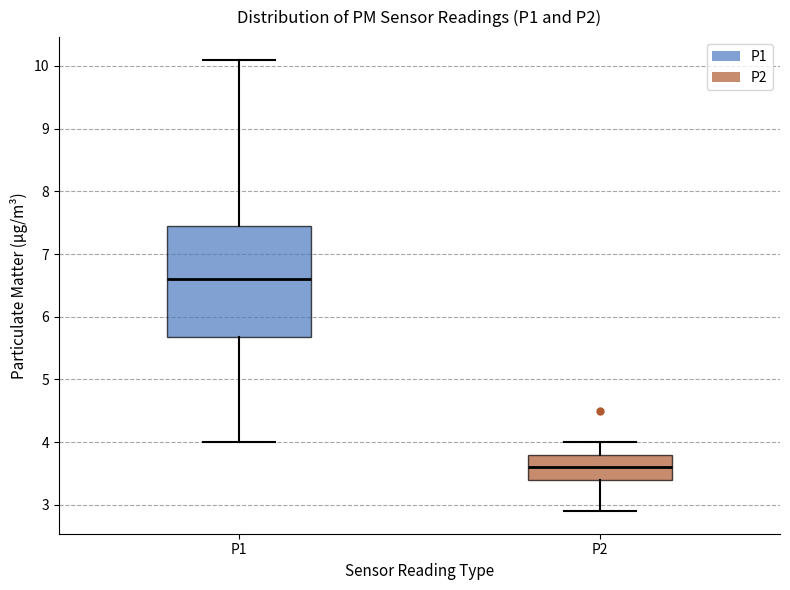

Reading left to right, read every box against the y-axis: the position of its median line, the range the box covers, and the ends of its whiskers. The values are not printed on the chart, so give them approximately, as read against the axis.

P1: median 6.6, box 5.7 to 7.5, whiskers 4.0 to 10.1
P2: median 3.6, box 3.4 to 3.8, whiskers 2.9 to 4.0